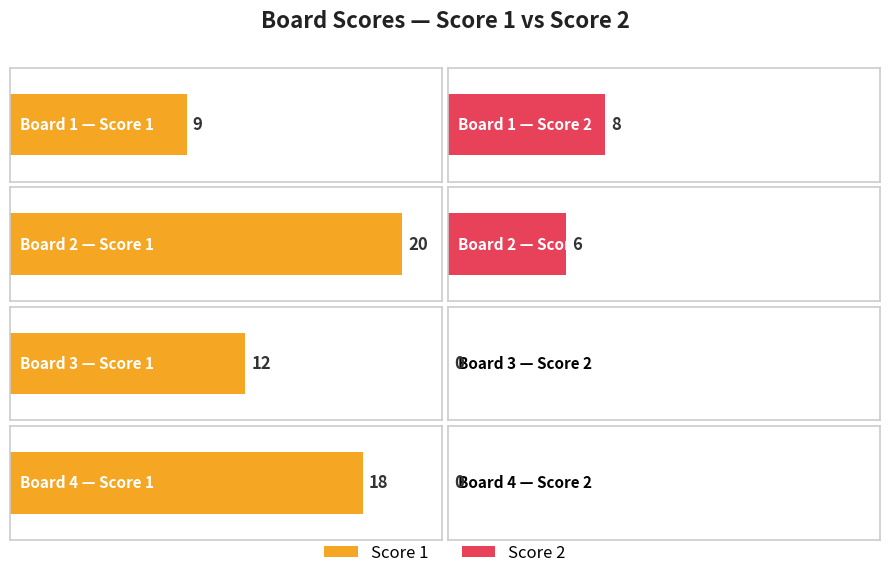

The value of Score 1 at Board 3 is 12. True or false?

True